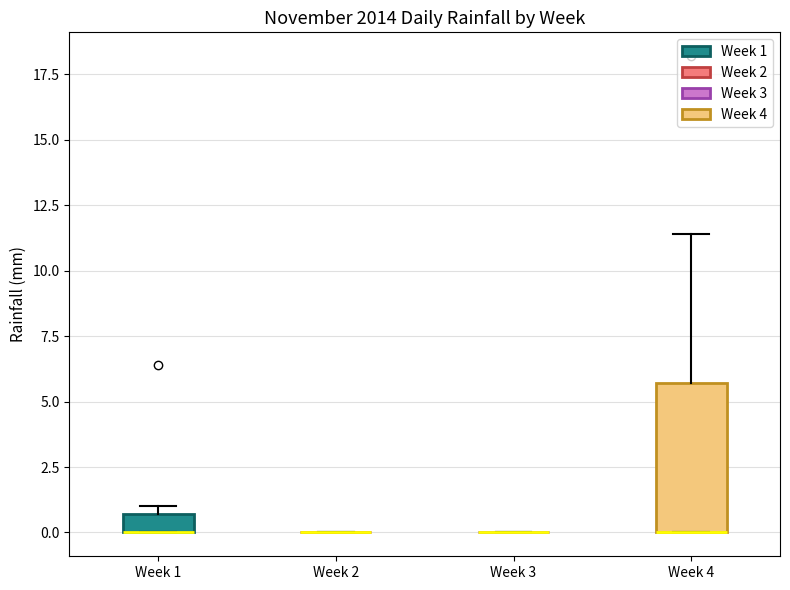

Where does the upper whisker of the box for Week 4 end on the y-axis? The values are not printed on the chart, so give them approximately, as read against the axis.

11.5